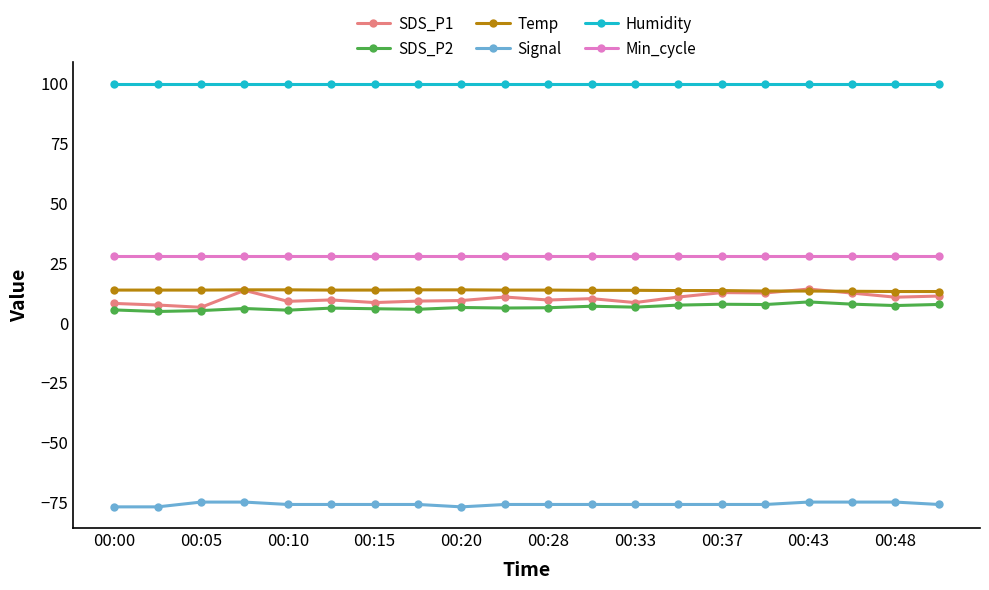

True or false: SDS_P1 and Min_cycle intersect in this chart.

False